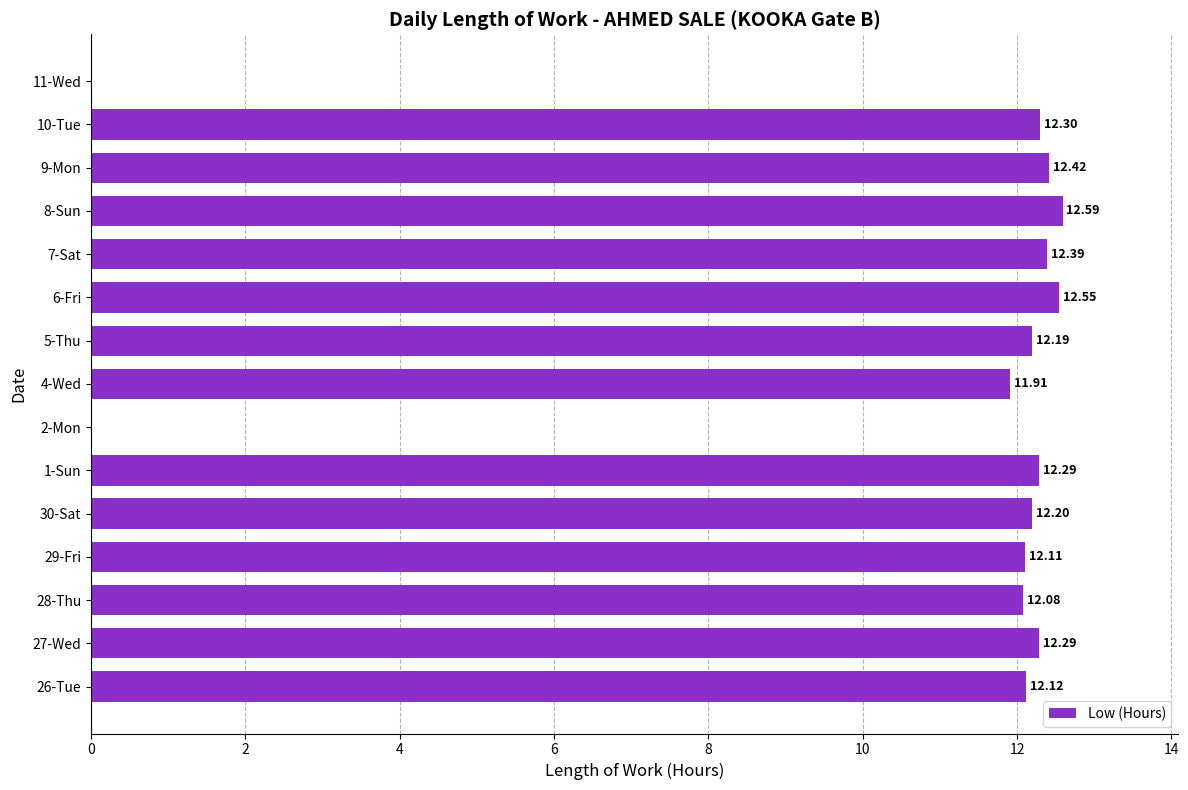

Are the bars horizontal?

Yes